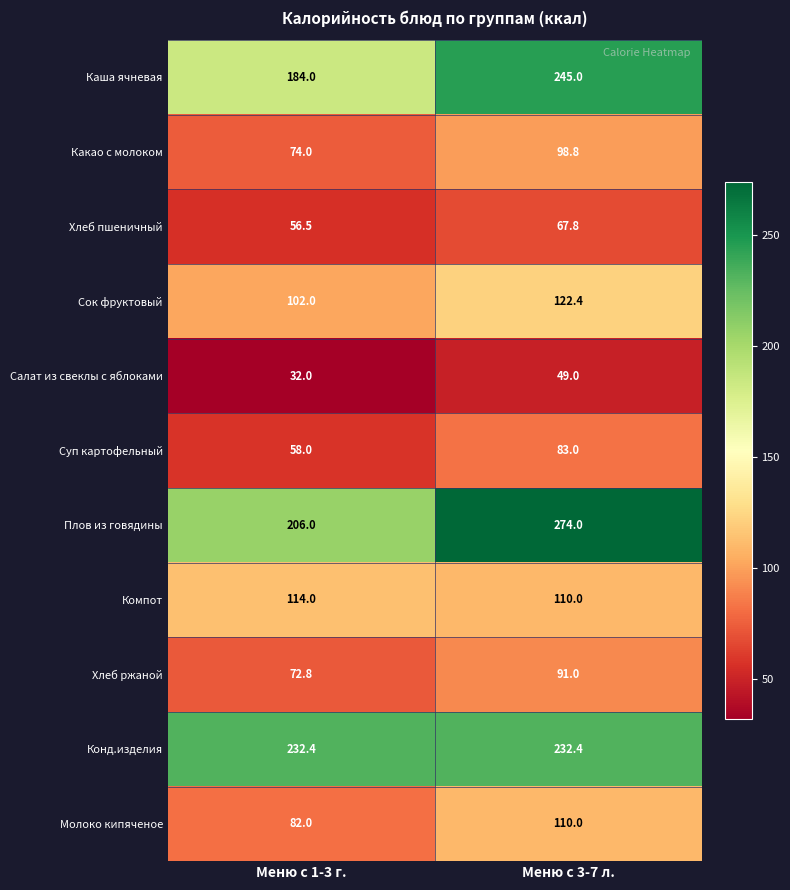

At Меню с 1-3 г., list the series in order from smallest to largest.

Салат из свеклы с яблоками, Хлеб пшеничный, Суп картофельный, Хлеб ржаной, Какао с молоком, Молоко кипяченое, Сок фруктовый, Компот, Каша ячневая, Плов из говядины, Конд.изделия